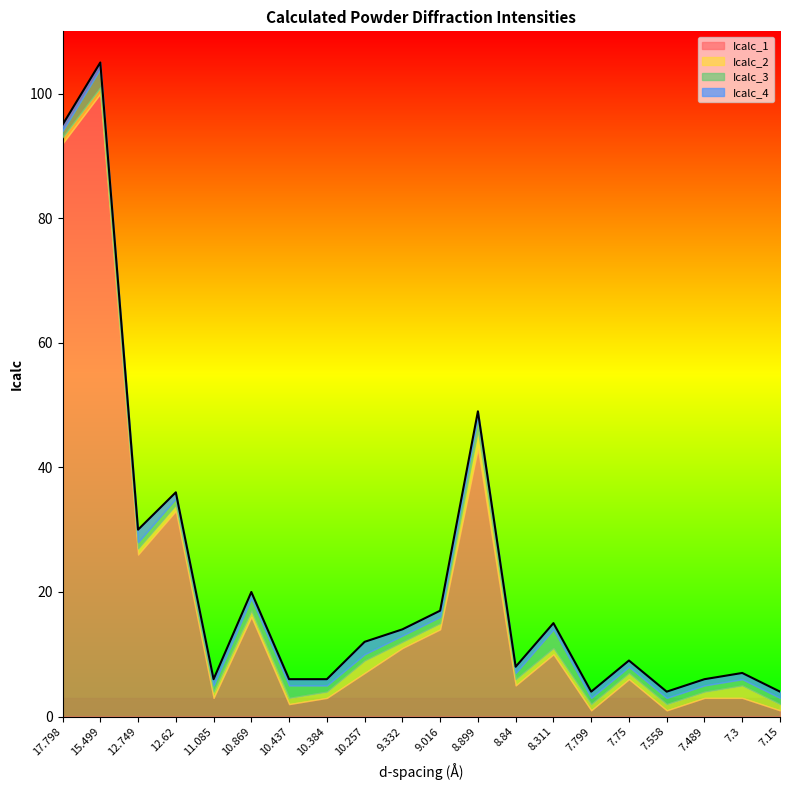

The value of Icalc_1 at 8.84 is 7. True or false?

False